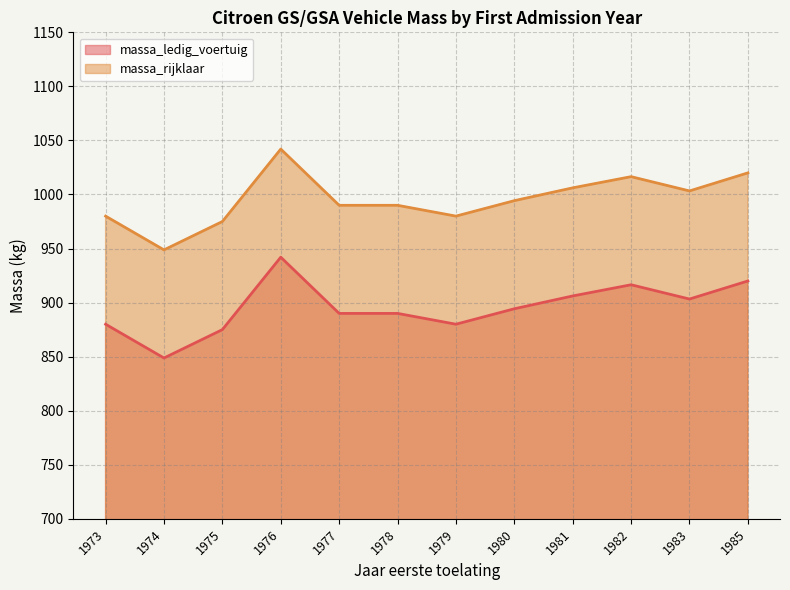

What is the lowest value of the massa_ledig_voertuig series?

848.8